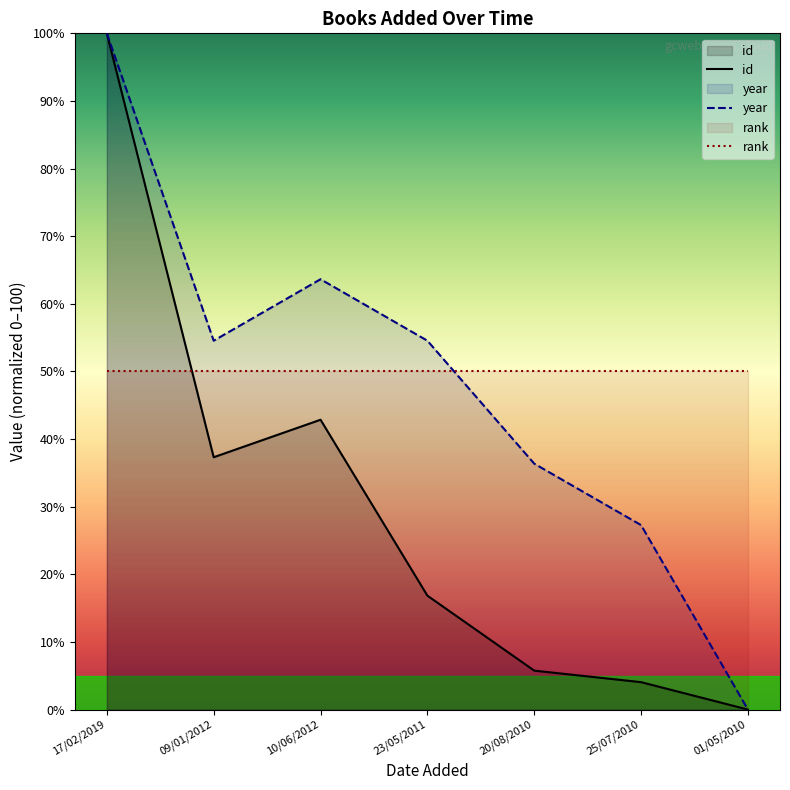

Which label corresponds to the largest value in the chart?

17/02/2019